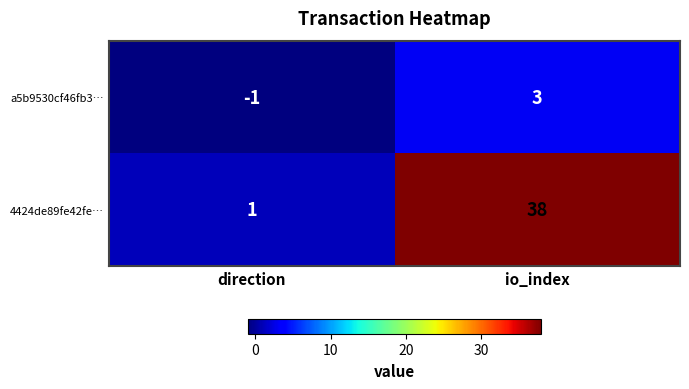

Which series has the widest spread of values?

4424de89fe42fe…